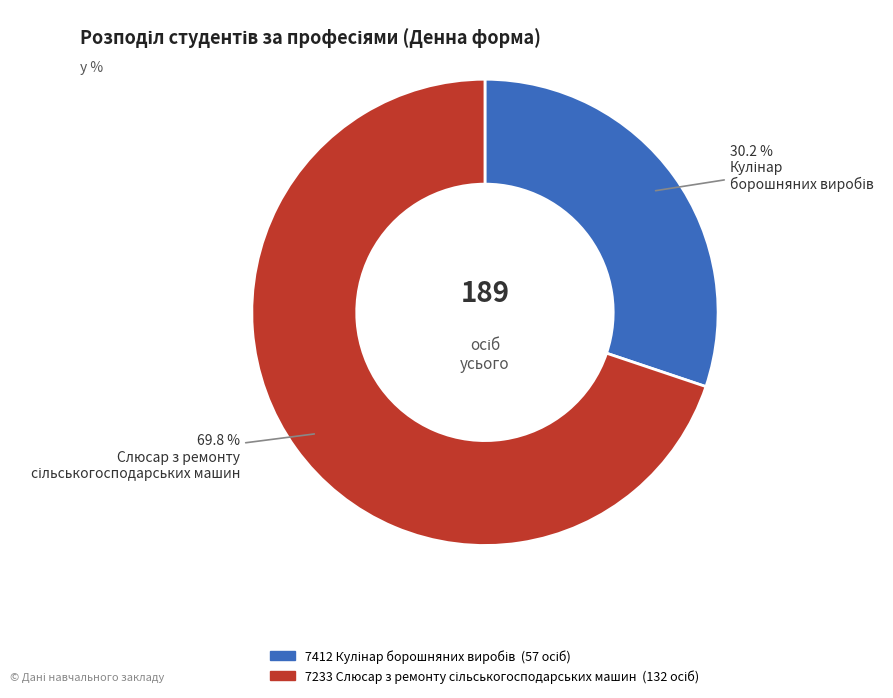

To the nearest percent, what is the difference between the largest and smallest slice percentages?

40%